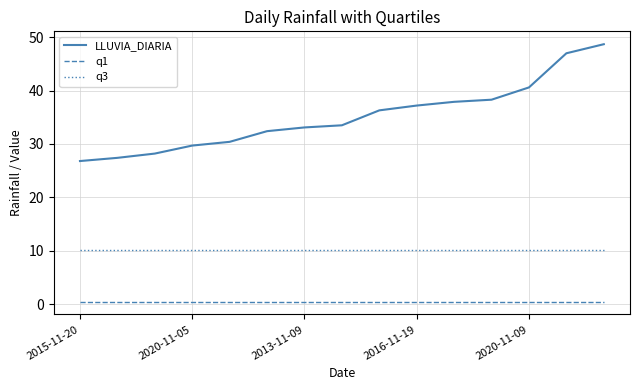

Which series has the largest range (max minus min)?

LLUVIA_DIARIA